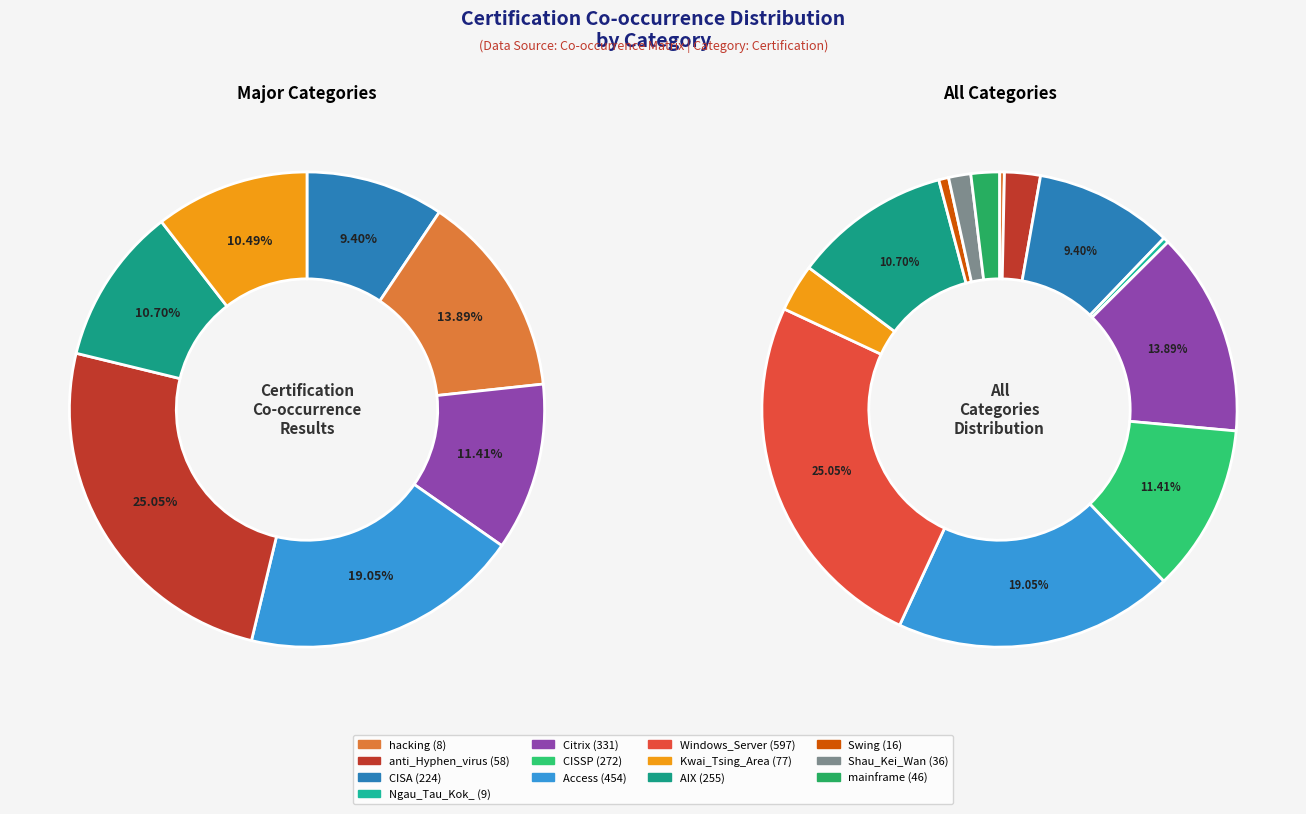

Rank the categories by value from lowest to highest.

hacking, Ngau_Tau_Kok_, Swing, Shau_Kei_Wan, mainframe, anti_Hyphen_virus, Kwai_Tsing_Area, CISA, AIX, CISSP, Citrix, Access, Windows_Server